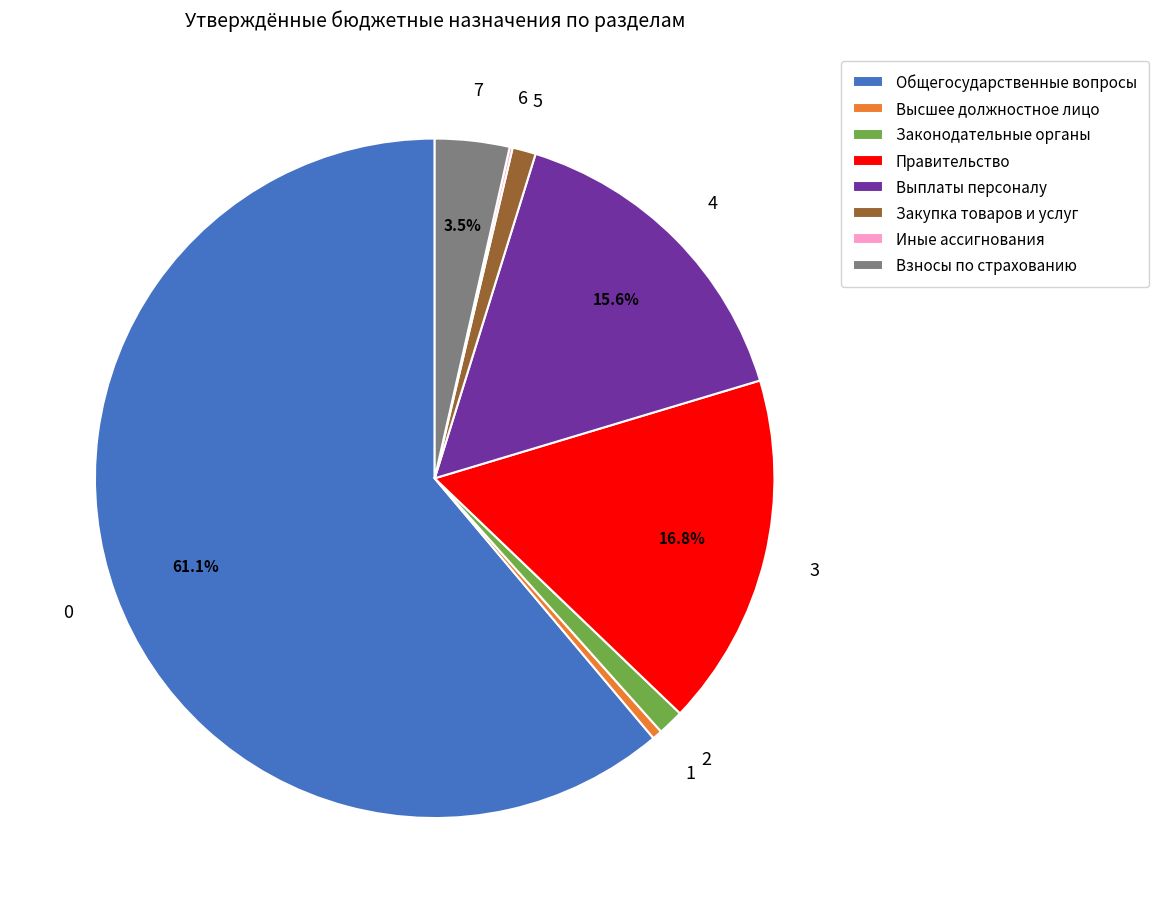

Which slice is the largest?

Общегосударственные вопросы